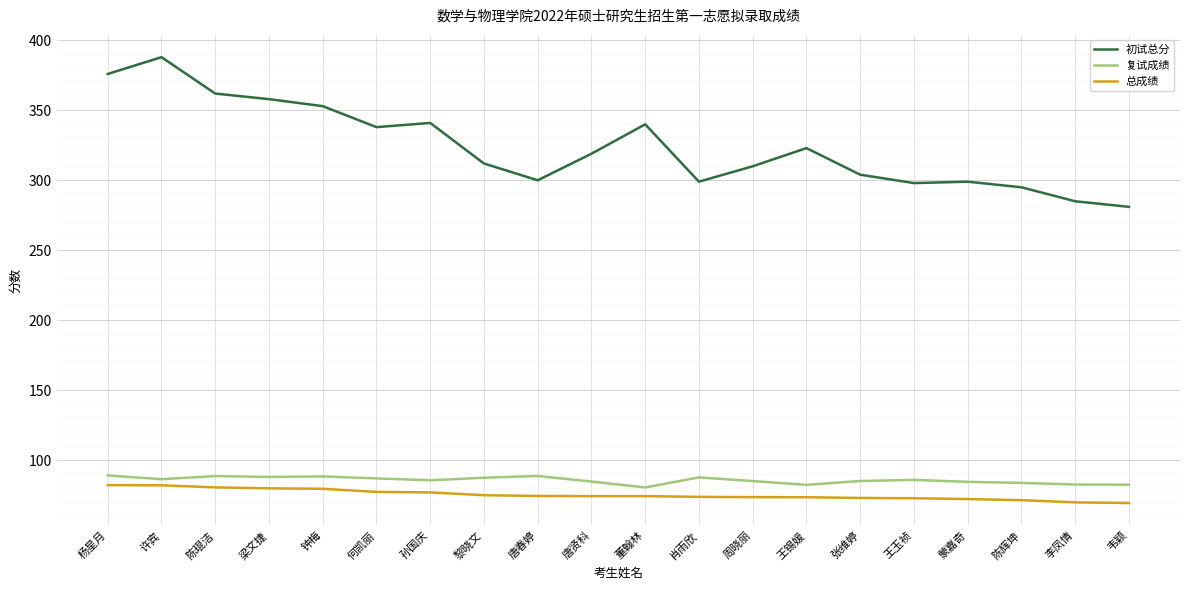

What are all the series names shown in the legend?

初试总分, 复试成绩, 总成绩